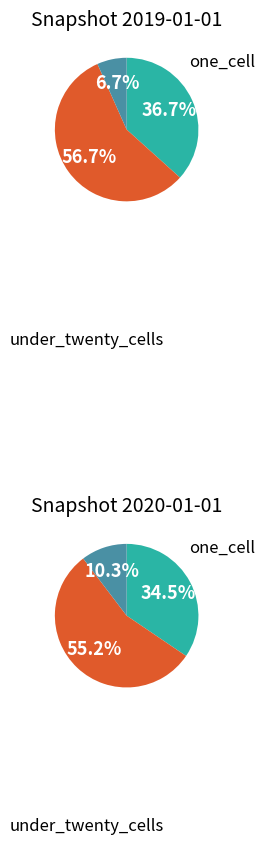

Does 5 represent more than half of the total?

No